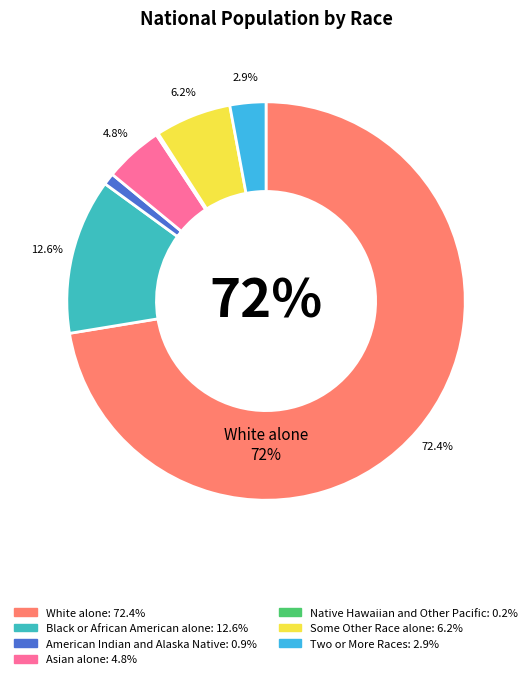

To the nearest percent, what is the difference between the largest and smallest slice percentages?

72%